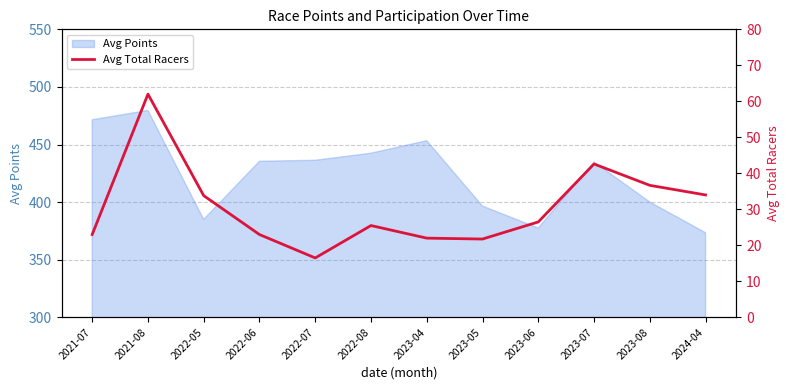

How many lines are shown in the chart?

1